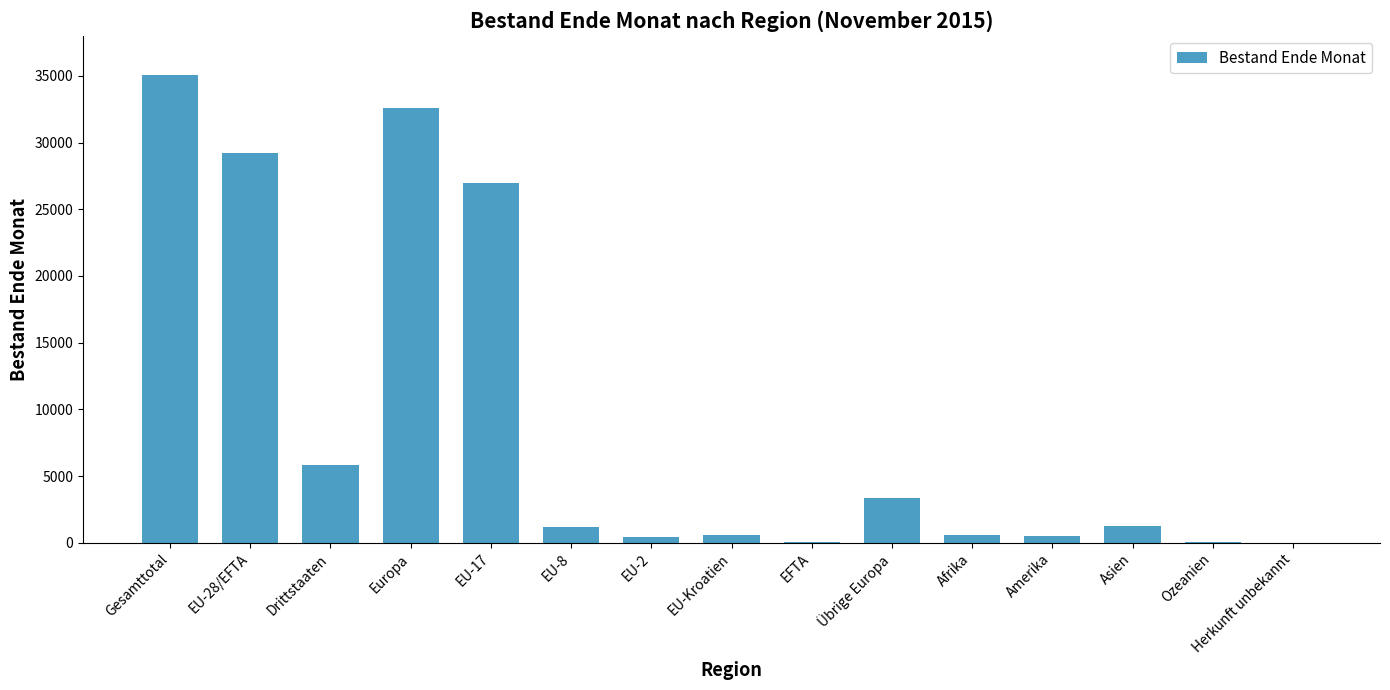

At which category does the chart reach its peak across all series?

Gesamttotal